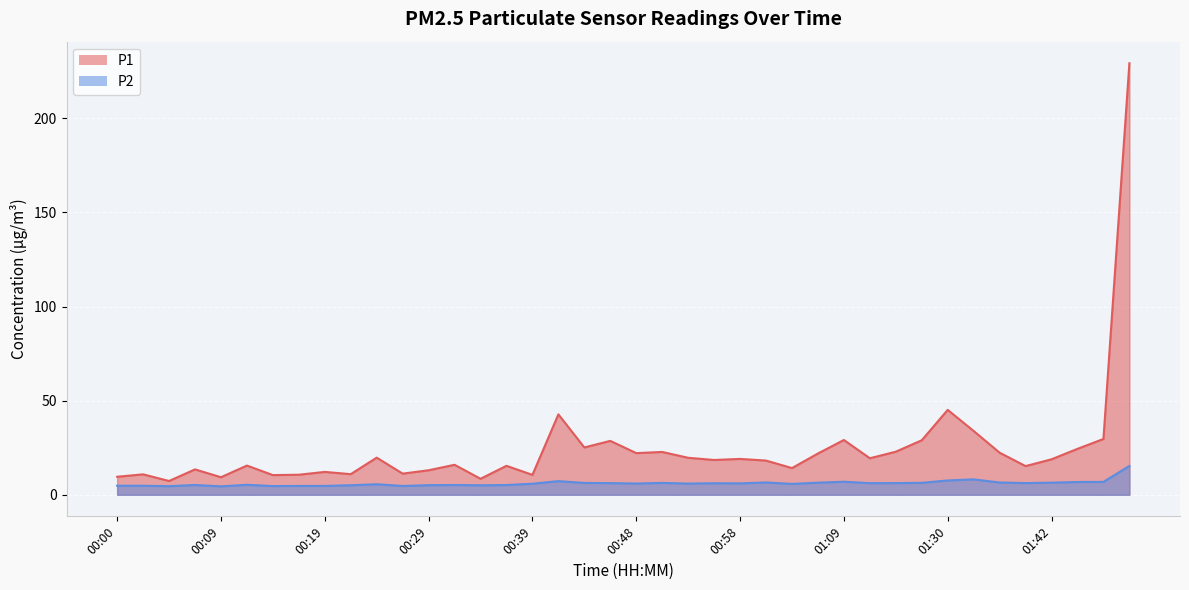

How many data points in P2 are above 6?

20